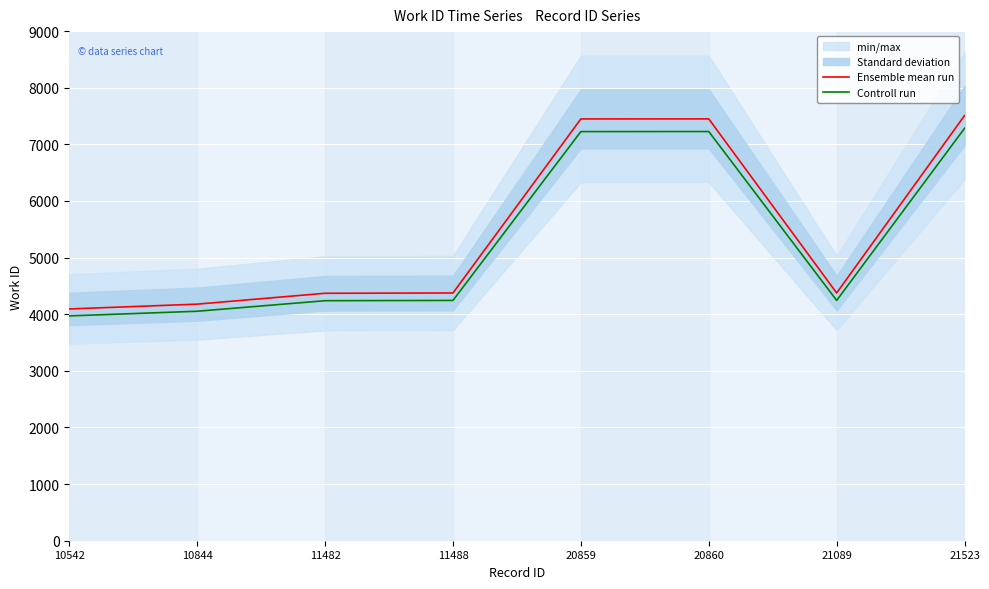

Which category has the highest value in the Controll run series?

21523